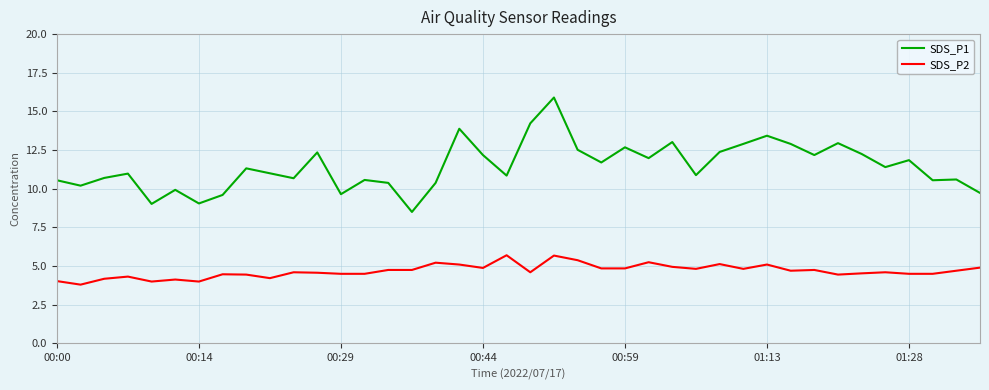

What is the minimum value for SDS_P1?

8.5